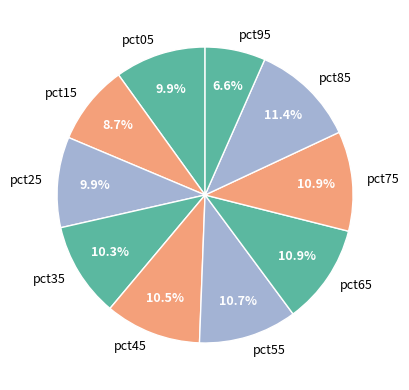

Combined, what portion of the pie is pct45 and pct05?

20.4%